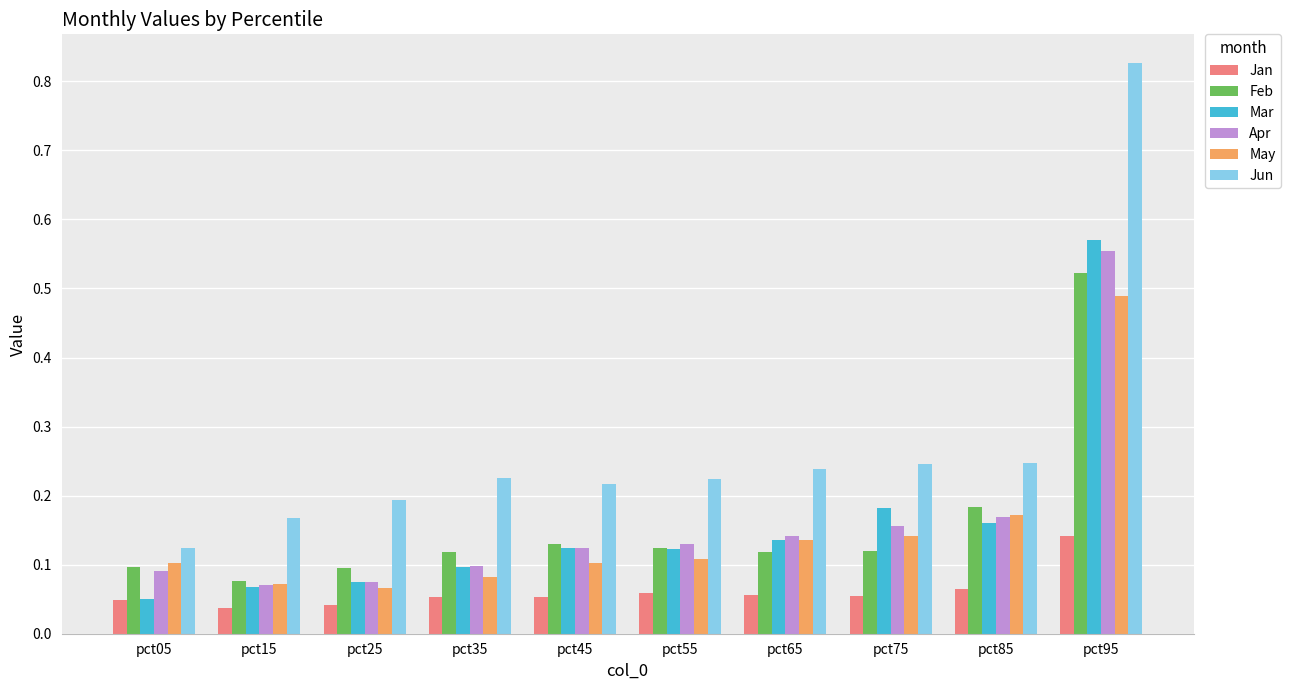

At which category is the sum across all series the highest?

pct95